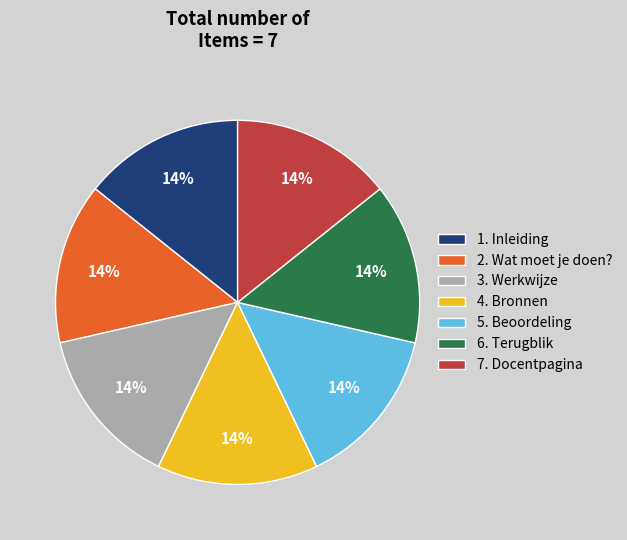

Combined, do 7. Docentpagina and 2. Wat moet je doen? account for over 50%?

No